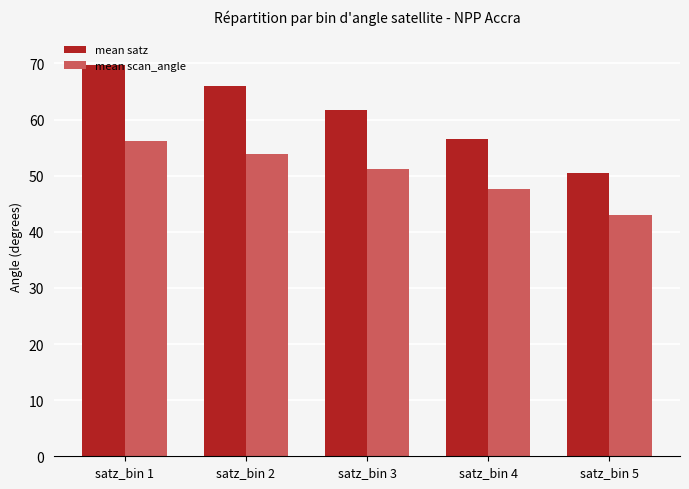

How many bars are there in total?

10